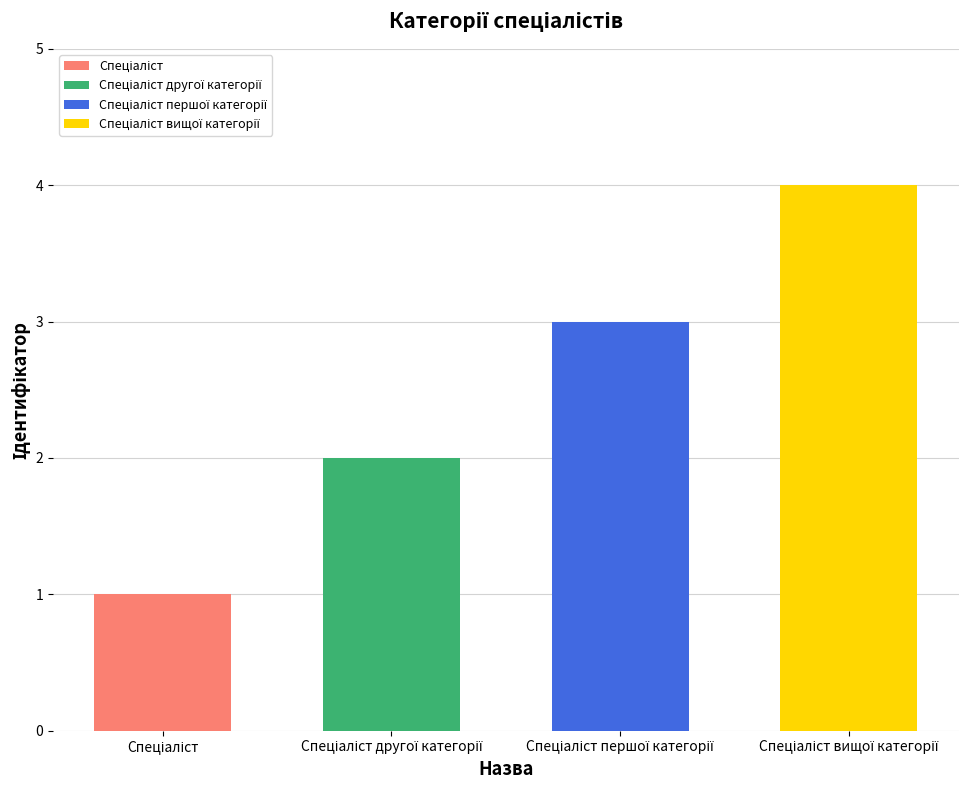

What is the difference between the second highest and second lowest values?

1